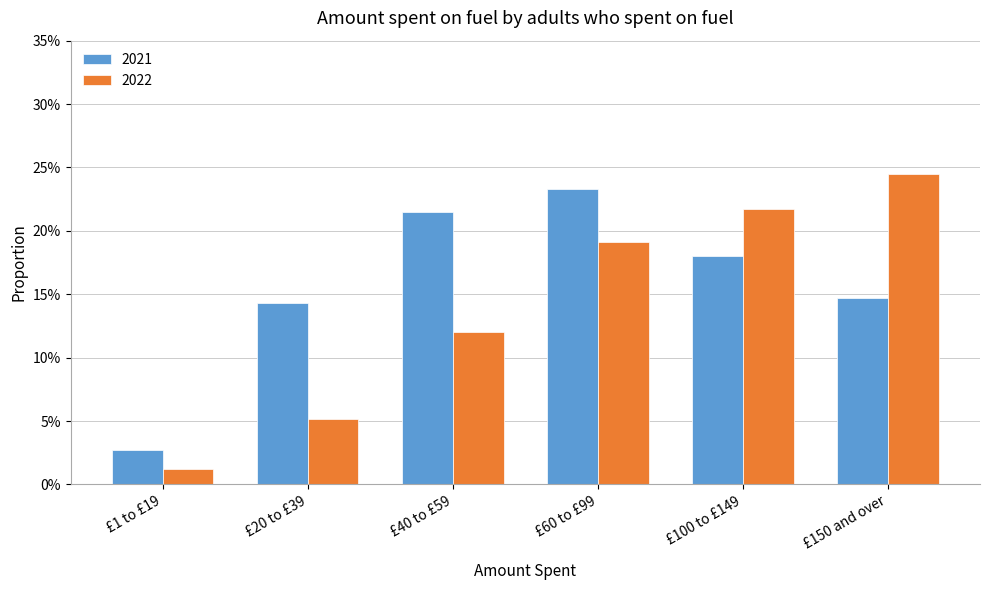

What are all the series names shown in the legend?

2021, 2022